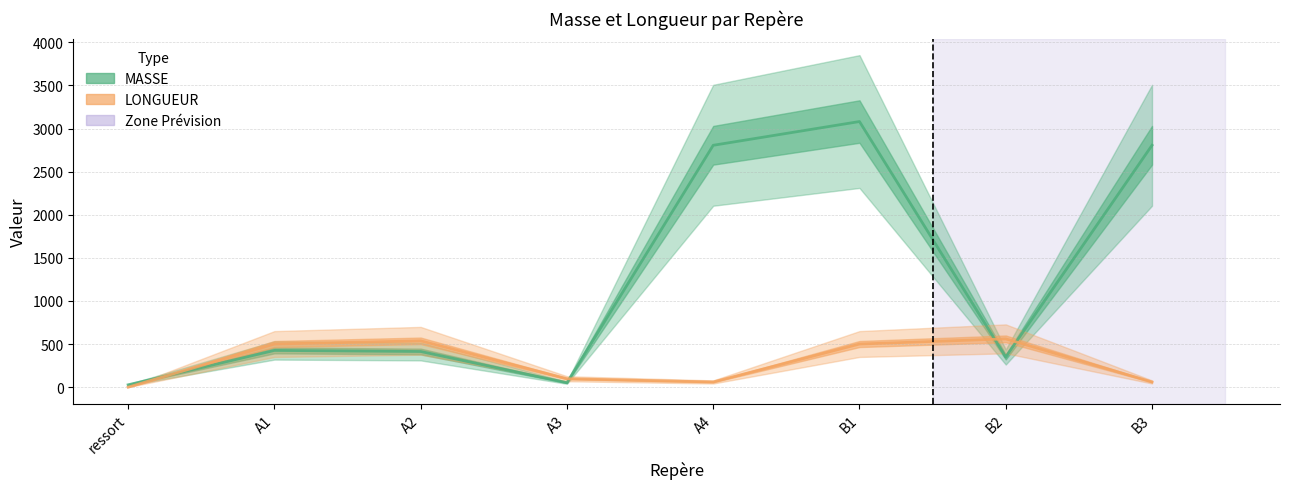

Rank the categories by LONGUEUR value from highest to lowest.

B2, A2, B1, A1, A3, A4, B3, ressort